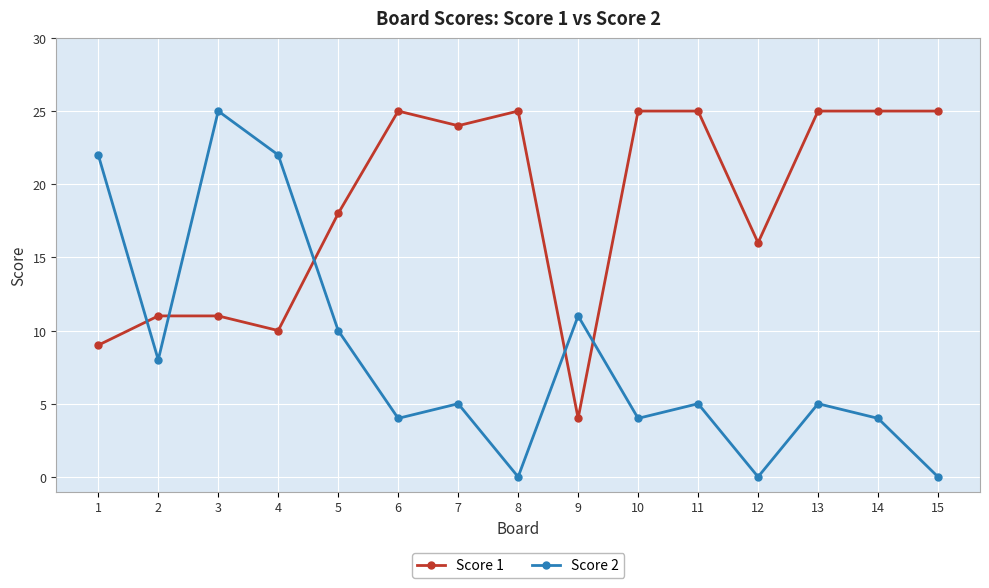

What is the difference between the Score 1 values at 9 and 1?

5